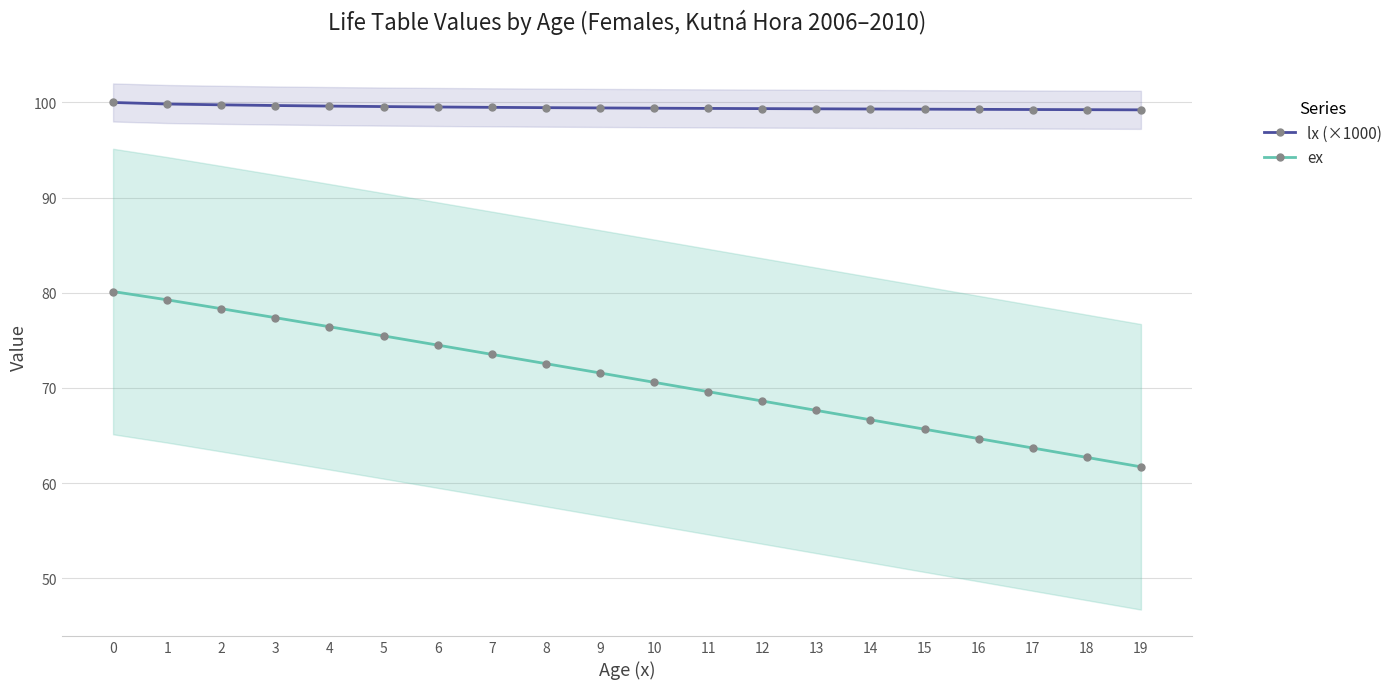

What is the total value across all series at 17?

163.0